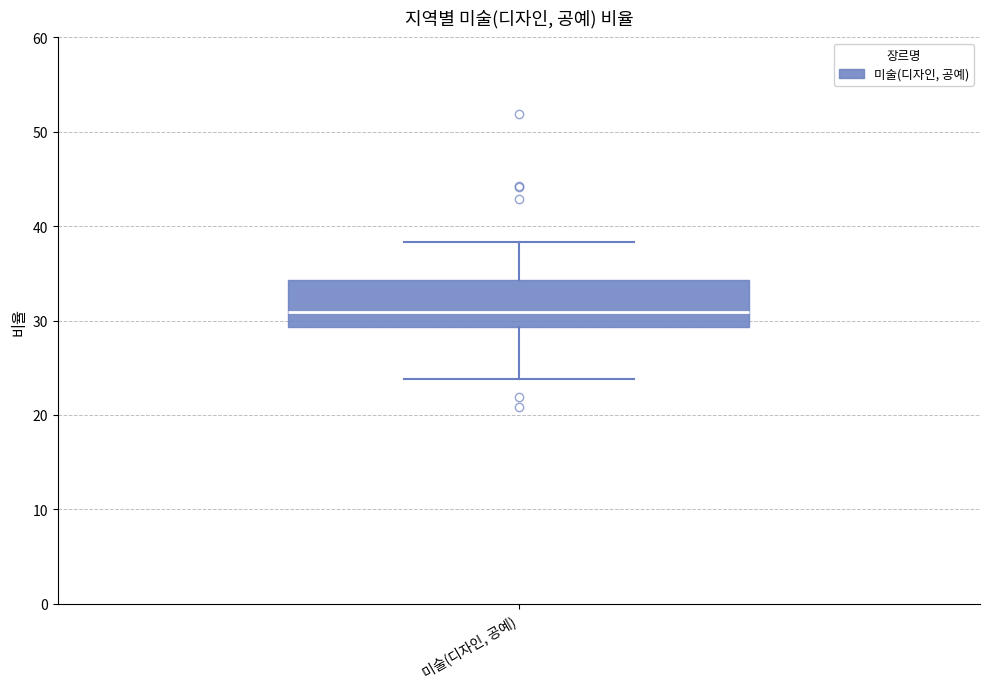

Where does the median line of the box for 미술(디자인, 공예) sit on the y-axis? The values are not printed on the chart, so give them approximately, as read against the axis.

31